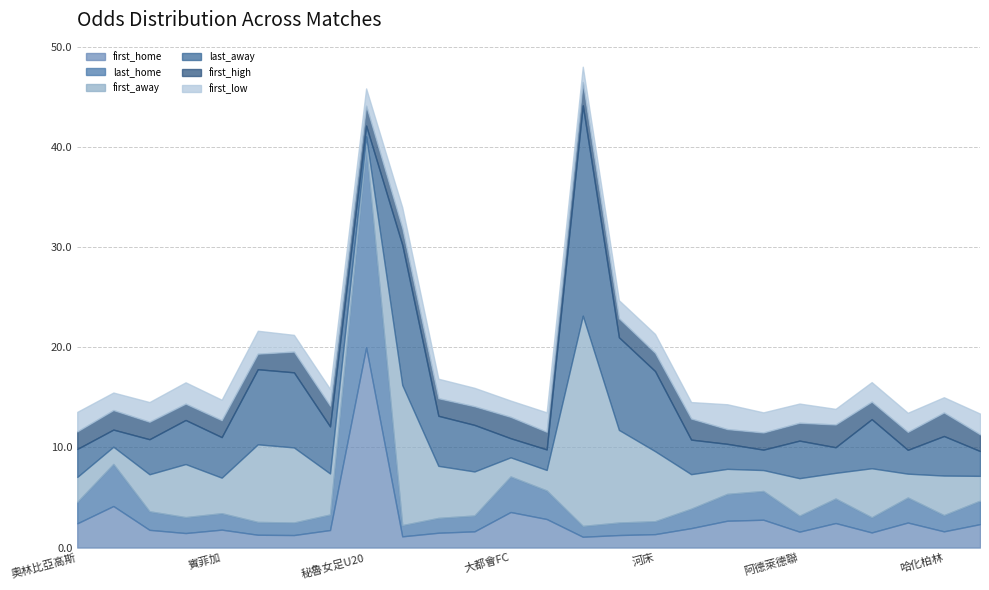

Which label corresponds to the largest value in the chart?

彭美拉斯